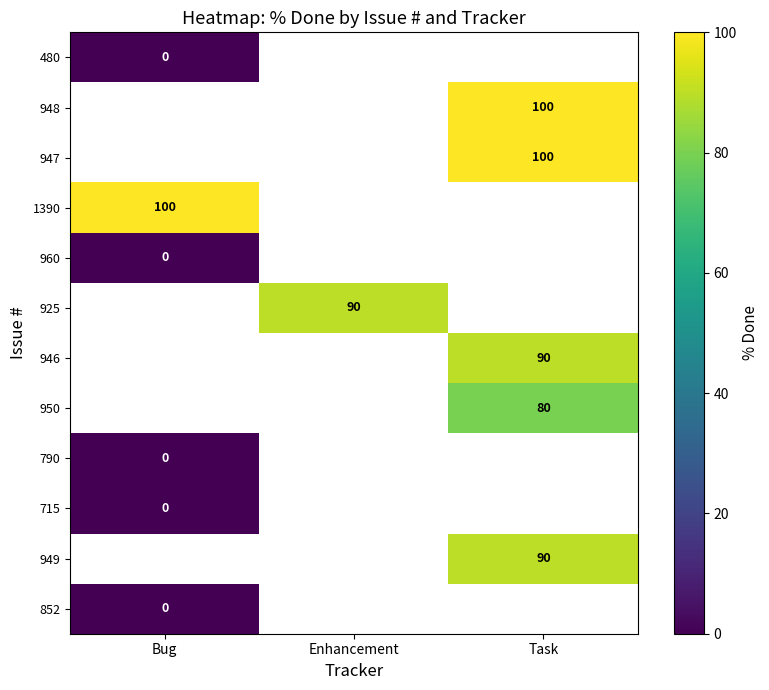

The 949 series shows 90 at Task. True or false?

True